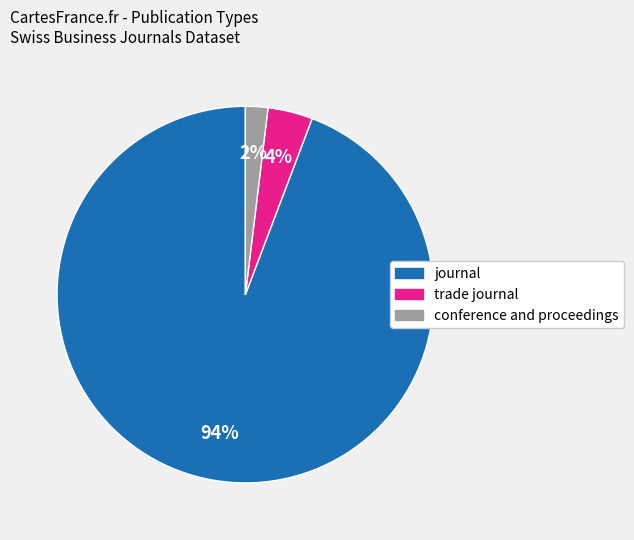

Which slice is the smallest?

conference and proceedings